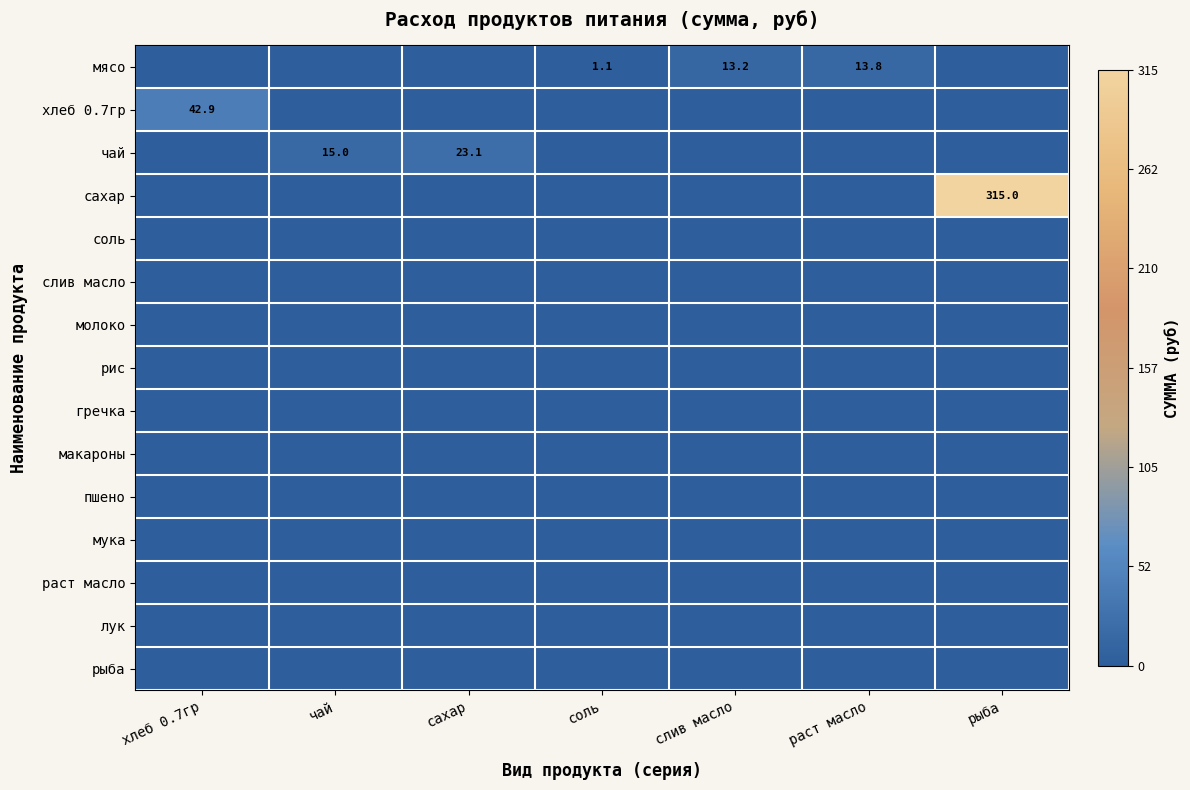

True or false: мясо has a value of 1.1 at соль.

True